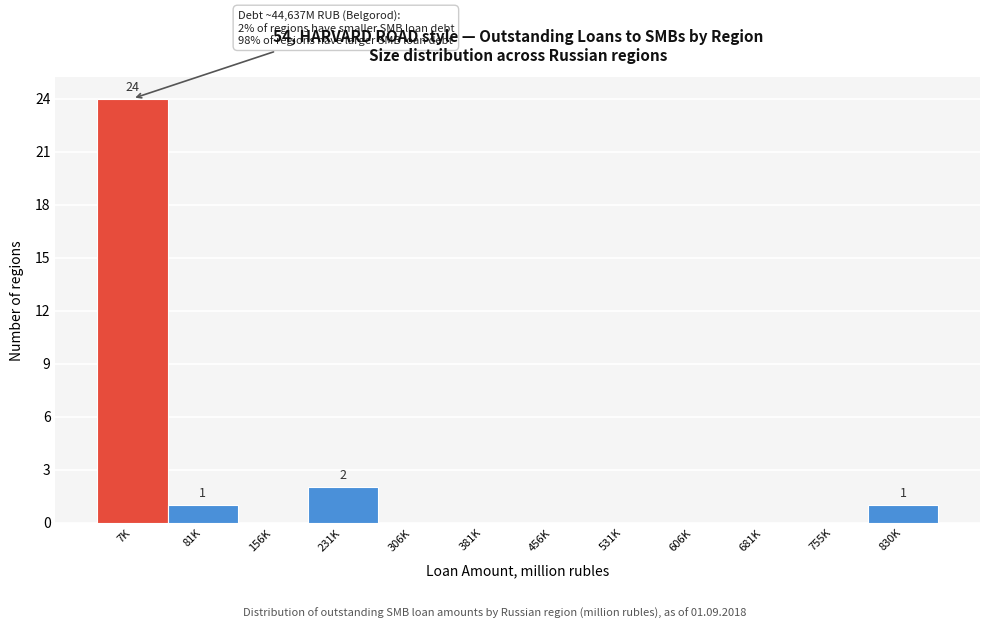

Reading right to left, what are all the values shown in this chart?

830K=1	755K=0	681K=0	606K=0	531K=0	456K=0	381K=0	306K=0	231K=2	156K=0	81K=1	7K=24